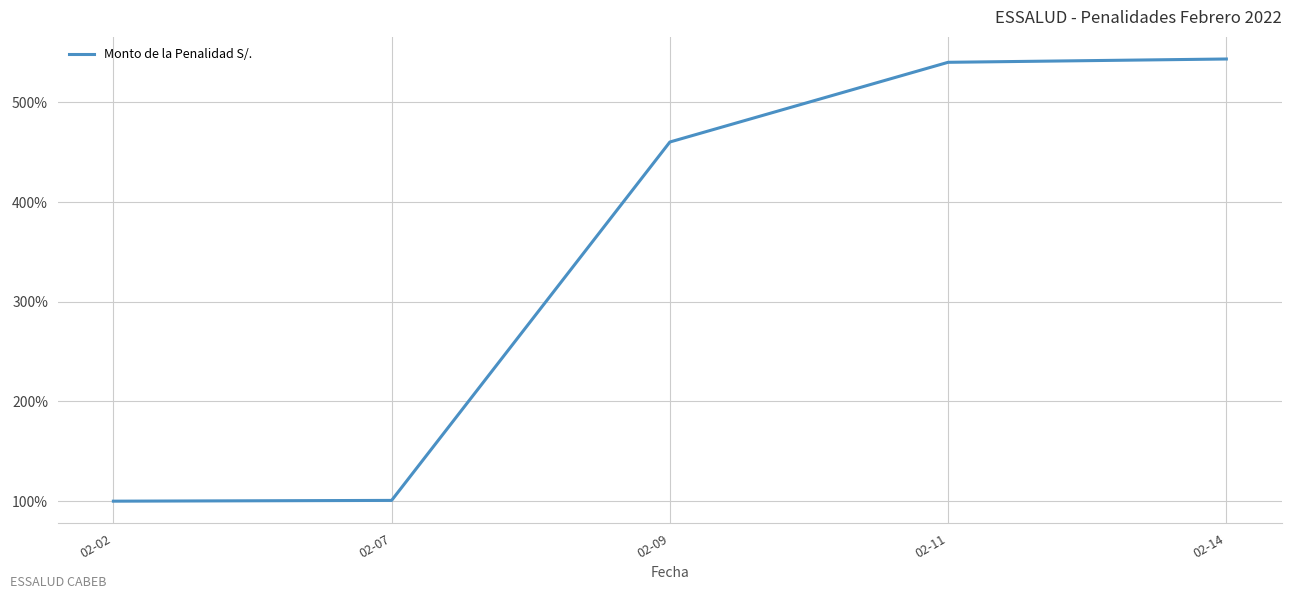

Between 02-14 and 02-02, which is larger?

02-14